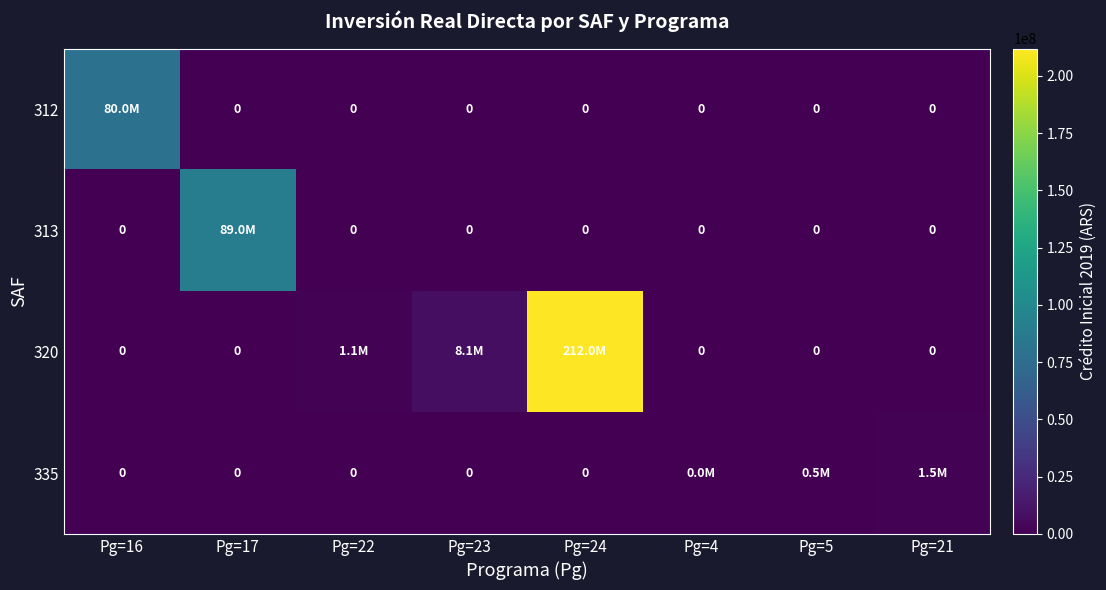

How many categories are shown in the chart?

8